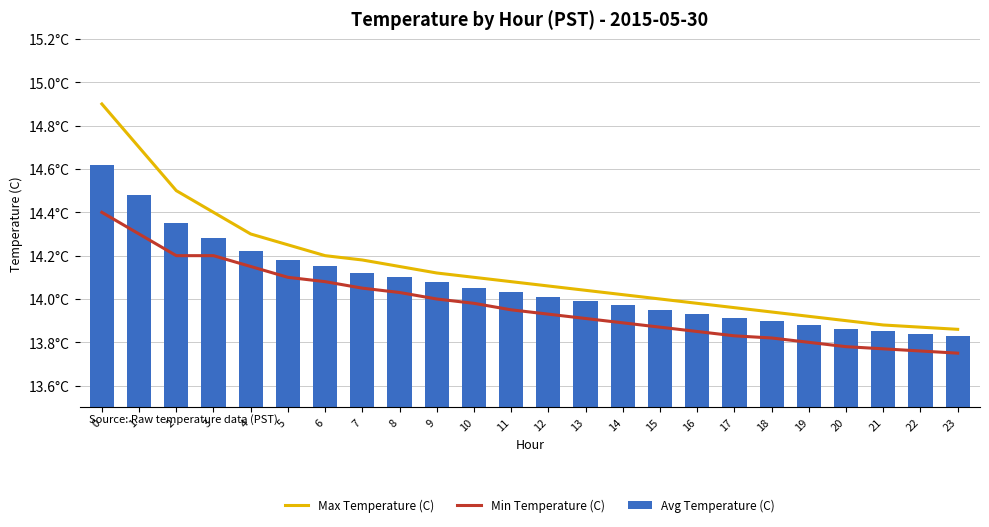

Is it true that Avg Temperature (C) equals 13.9 at 17?

True